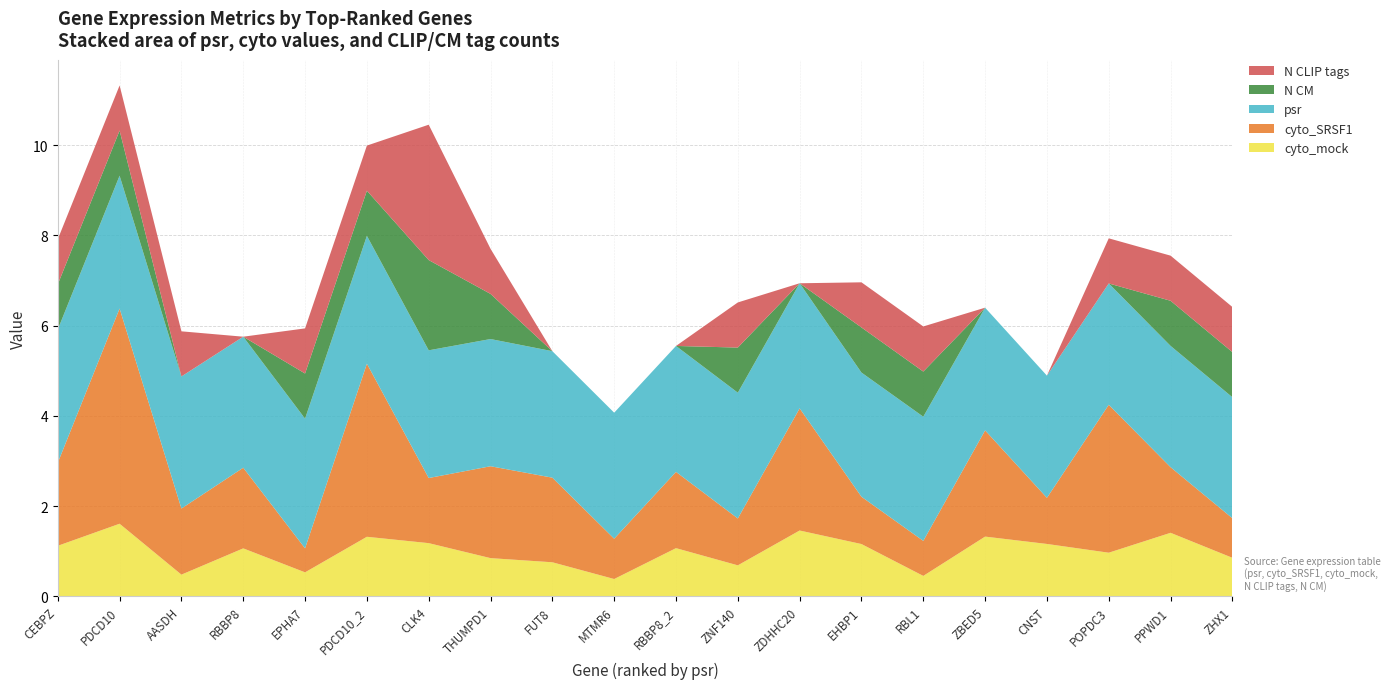

Reading left to right, extract all data points from this chart.

psr: CEBPZ=3.0	PDCD10=2.9	AASDH=2.9	RBBP8=2.9	EPHA7=2.9	PDCD10_2=2.8	CLK4=2.8	THUMPD1=2.8	FUT8=2.8	MTMR6=2.8	RBBP8_2=2.8	ZNF140=2.8	ZDHHC20=2.8	EHBP1=2.8	RBL1=2.8	ZBED5=2.7	CNST=2.7	POPDC3=2.7	PPWD1=2.7	ZHX1=2.7
cyto_SRSF1: CEBPZ=1.8	PDCD10=4.8	AASDH=1.5	RBBP8=1.8	EPHA7=0.5	PDCD10_2=3.8	CLK4=1.4	THUMPD1=2.0	FUT8=1.9	MTMR6=0.9	RBBP8_2=1.7	ZNF140=1.0	ZDHHC20=2.7	EHBP1=1.0	RBL1=0.8	ZBED5=2.4	CNST=1.0	POPDC3=3.3	PPWD1=1.5	ZHX1=0.9
cyto_mock: CEBPZ=1.1	PDCD10=1.6	AASDH=0.5	RBBP8=1.1	EPHA7=0.5	PDCD10_2=1.3	CLK4=1.2	THUMPD1=0.8	FUT8=0.8	MTMR6=0.4	RBBP8_2=1.1	ZNF140=0.7	ZDHHC20=1.5	EHBP1=1.2	RBL1=0.5	ZBED5=1.3	CNST=1.2	POPDC3=1.0	PPWD1=1.4	ZHX1=0.9
N CLIP tags: CEBPZ=1.0	PDCD10=1.0	AASDH=1.0	RBBP8=0.0	EPHA7=1.0	PDCD10_2=1.0	CLK4=3.0	THUMPD1=1.0	FUT8=0.0	MTMR6=0.0	RBBP8_2=0.0	ZNF140=1.0	ZDHHC20=0.0	EHBP1=1.0	RBL1=1.0	ZBED5=0.0	CNST=0.0	POPDC3=1.0	PPWD1=1.0	ZHX1=1.0
N CM: CEBPZ=1.0	PDCD10=1.0	AASDH=0.0	RBBP8=0.0	EPHA7=1.0	PDCD10_2=1.0	CLK4=2.0	THUMPD1=1.0	FUT8=0.0	MTMR6=0.0	RBBP8_2=0.0	ZNF140=1.0	ZDHHC20=0.0	EHBP1=1.0	RBL1=1.0	ZBED5=0.0	CNST=0.0	POPDC3=0.0	PPWD1=1.0	ZHX1=1.0